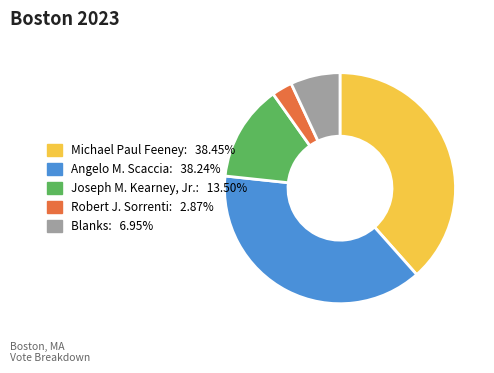

Do Angelo M. Scaccia and Blanks together represent more than half of the pie?

No